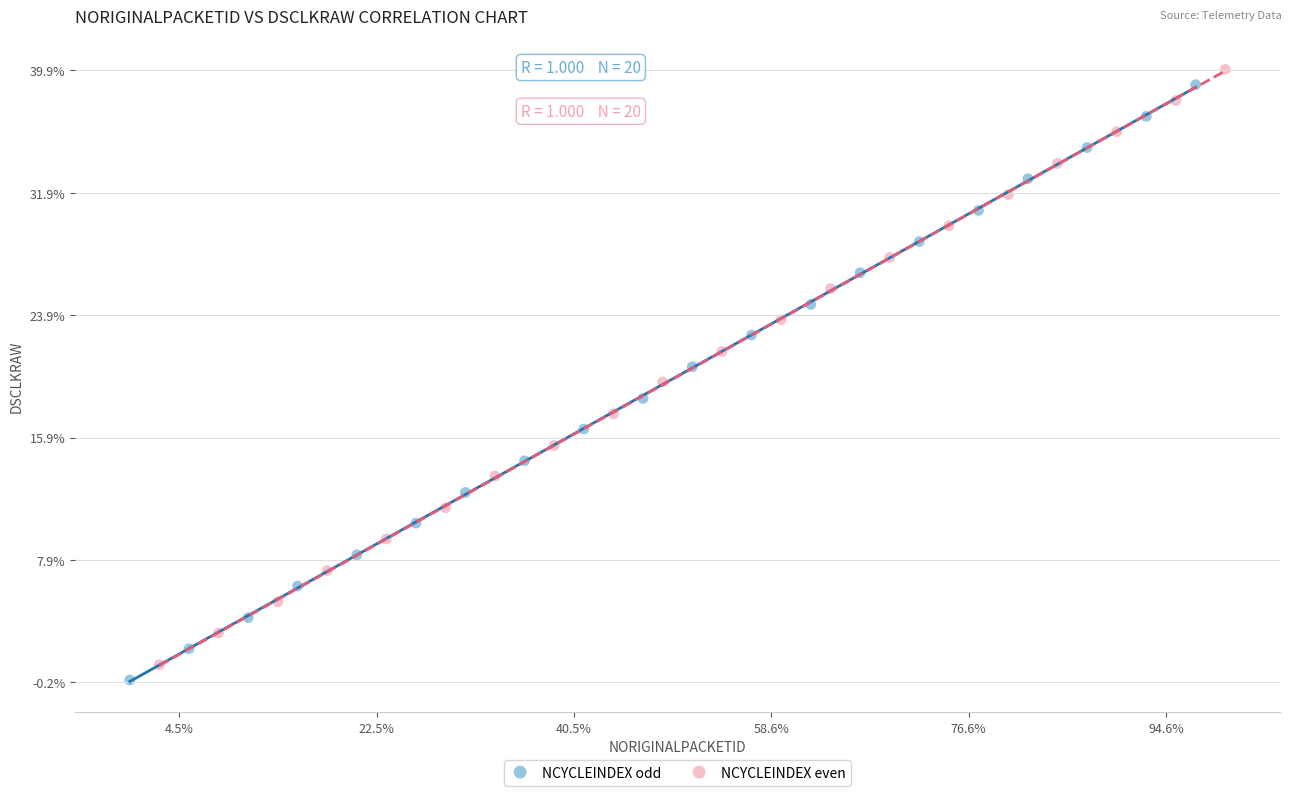

Which series contains the highest Y value?

NCYCLEINDEX even